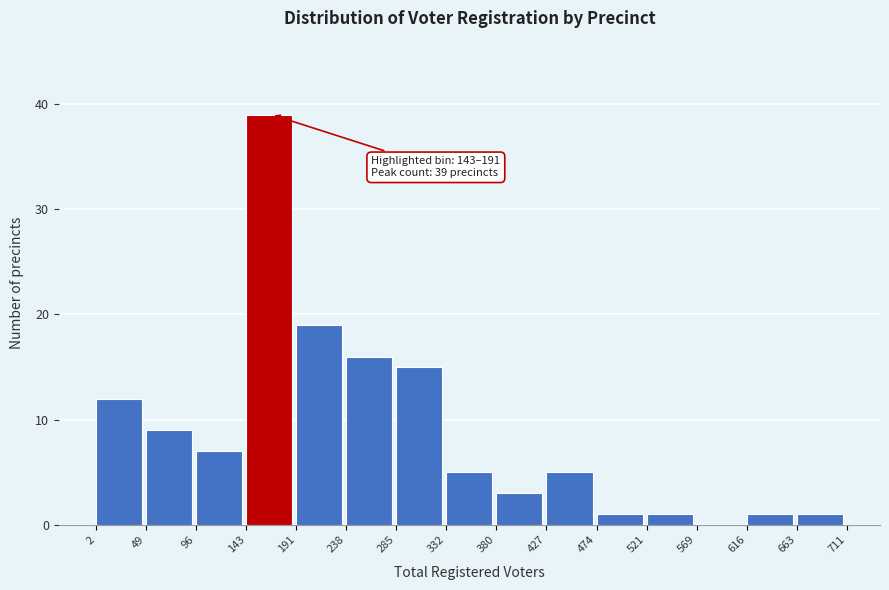

Which range on the x-axis has the tallest bar?

143 to 191